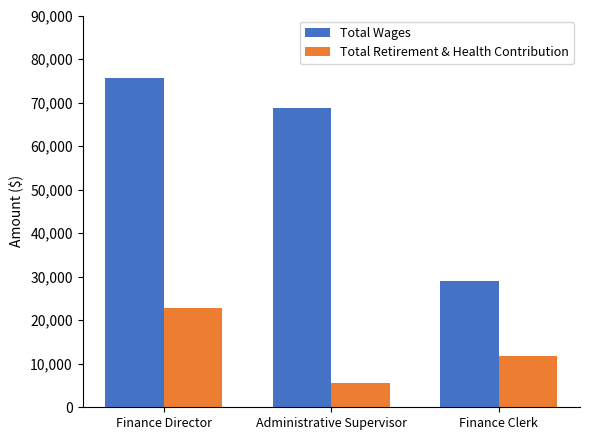

What is the approximate value of Total Wages at Finance Director?

75724